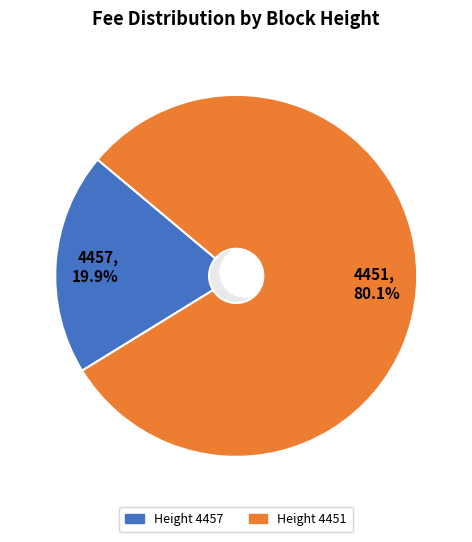

To the nearest percent, what percentage of the pie is 4451?

80%